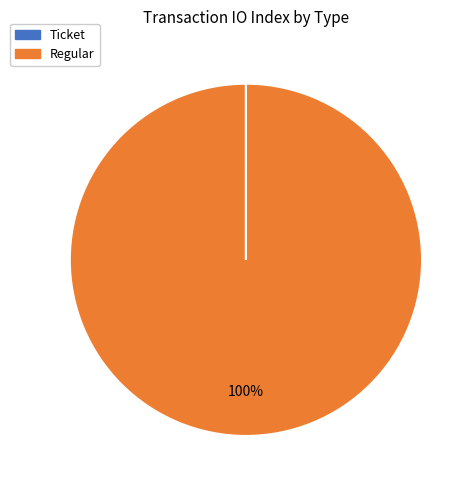

Is there a majority slice in this chart?

Yes